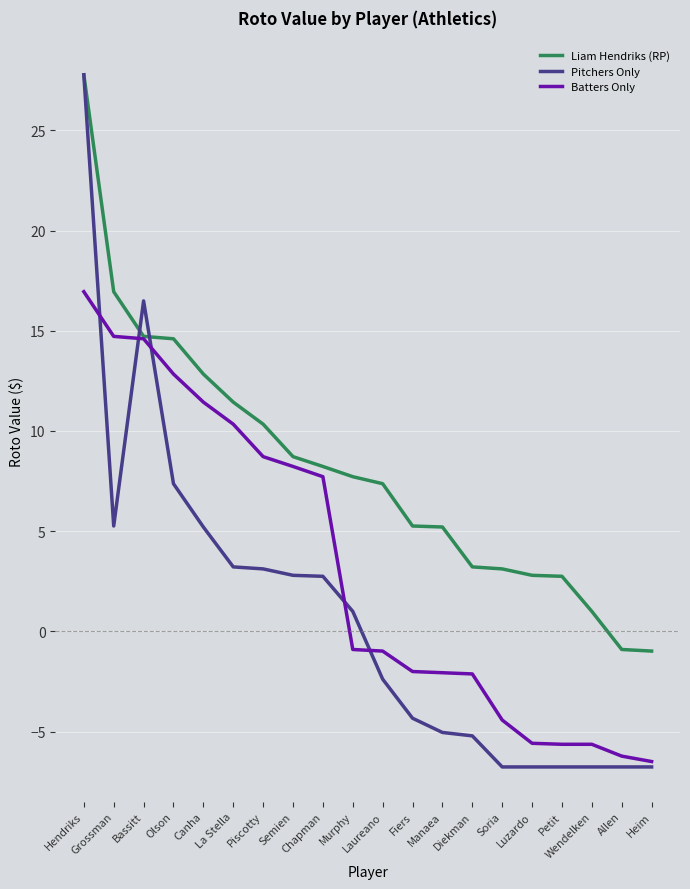

Where is Liam Hendriks (RP) nearest to the value 13?

Canha